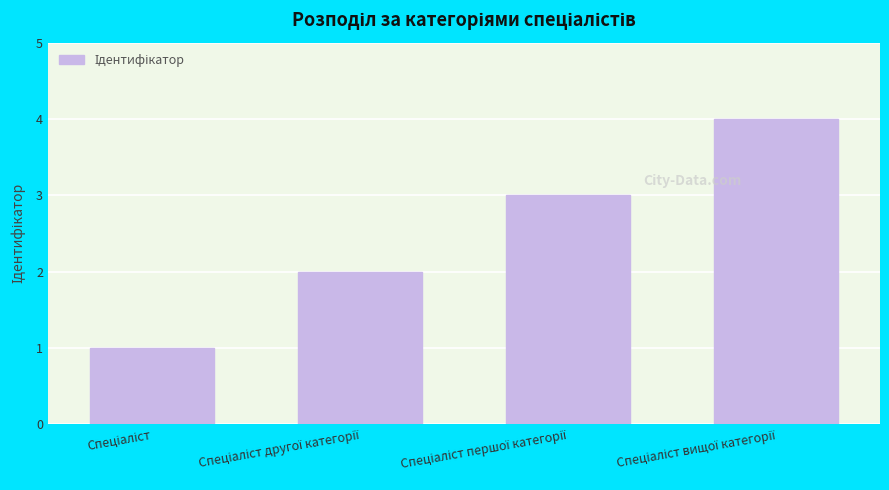

What is the maximum value shown in the chart?

4